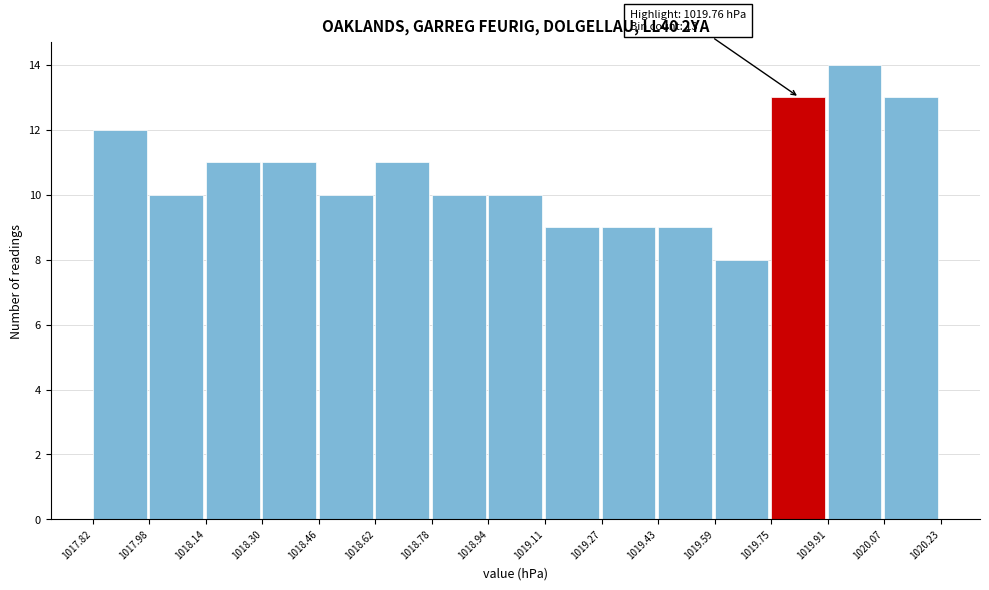

Over which range of the x-axis is the bar tallest?

1019.91 to 1020.07